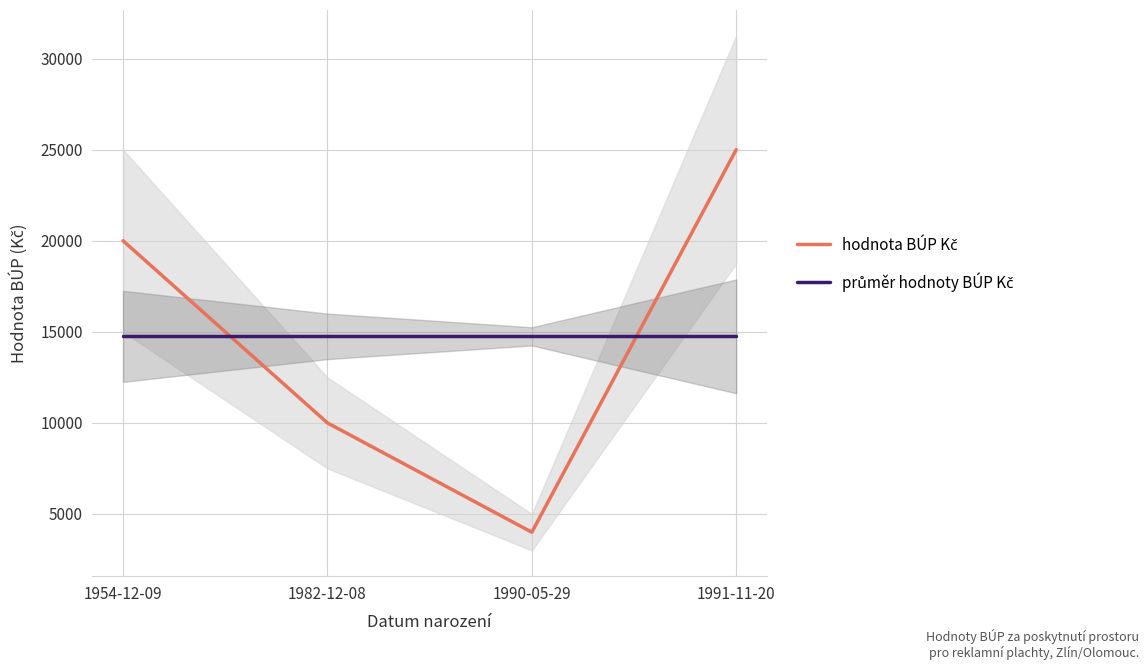

True or false: hodnota BÚP Kč has a value of 6778 at 1990-05-29.

False